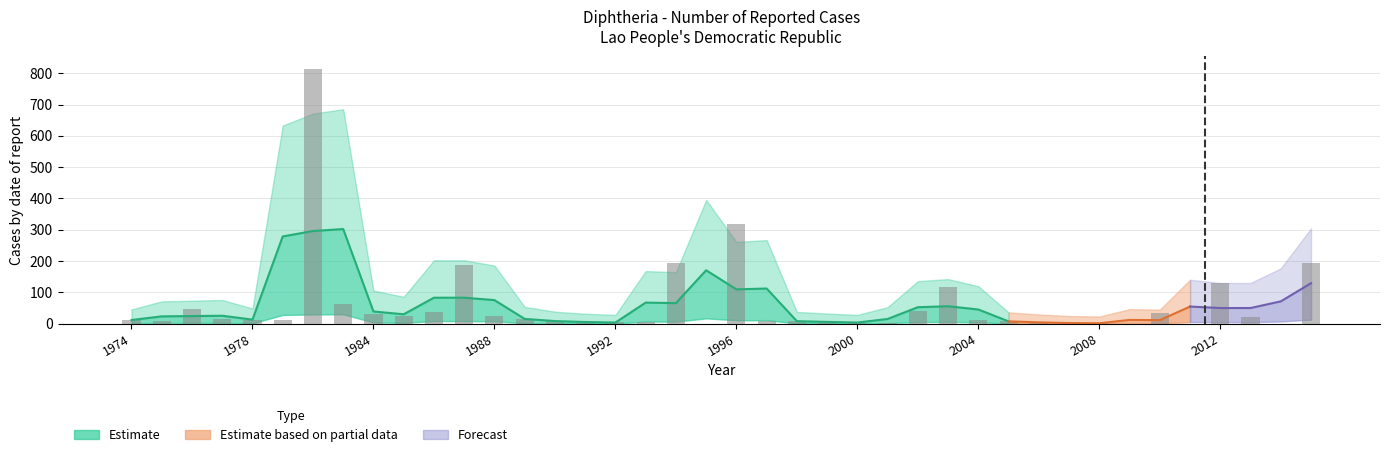

What is the sum of all values?

2423